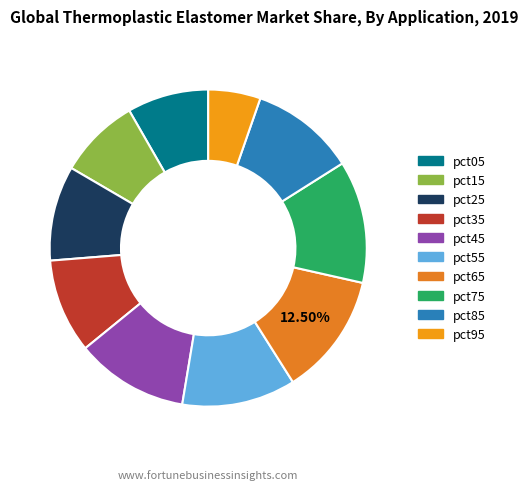

True or false: pct05 accounts for 8% of the total.

True